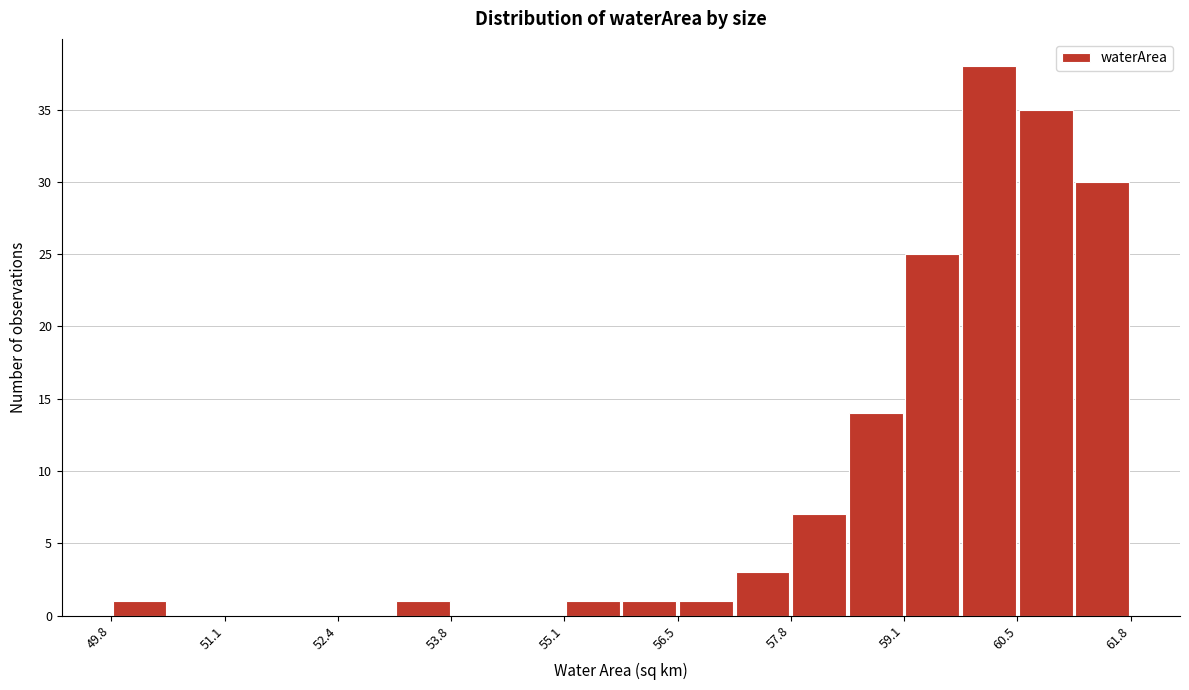

Around what value on the x-axis is the tallest bar? Give the approximate position of its centre, as read against the axis.

60.2